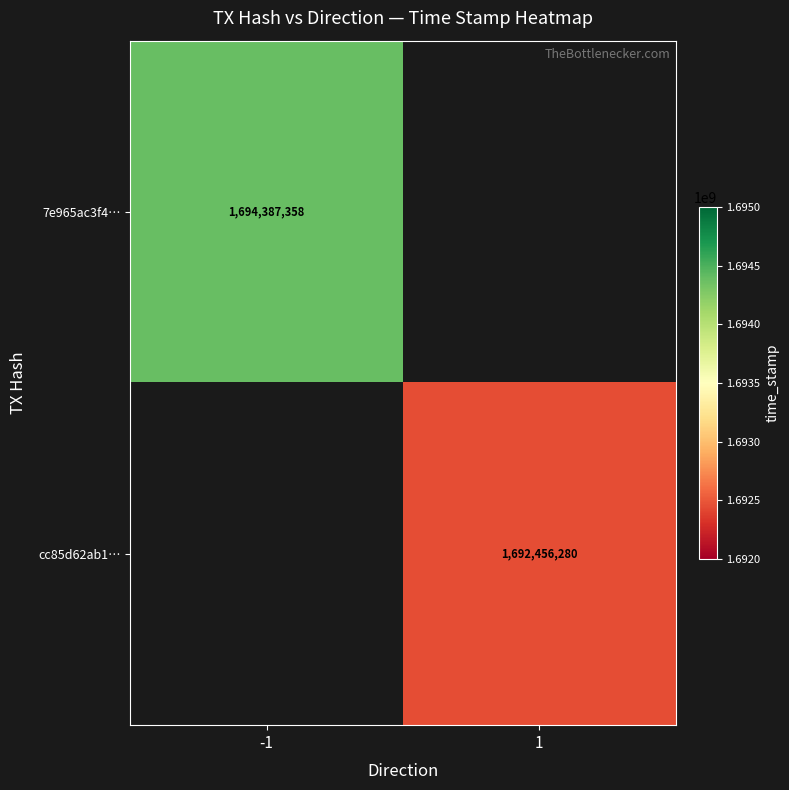

The cc85d62ab1… series shows 1692456280 at 1. True or false?

True